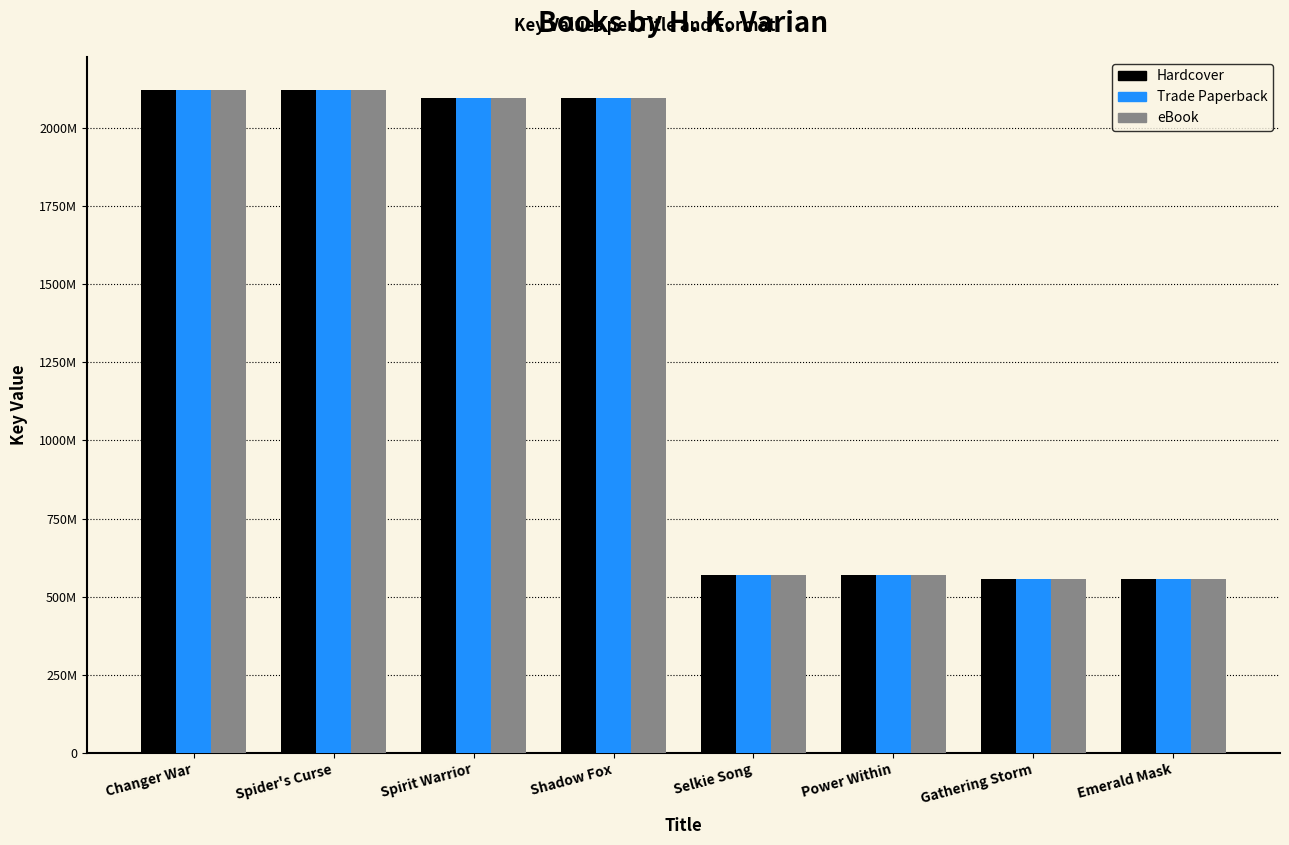

What are all the series names shown in the legend?

Hardcover, Trade Paperback, eBook